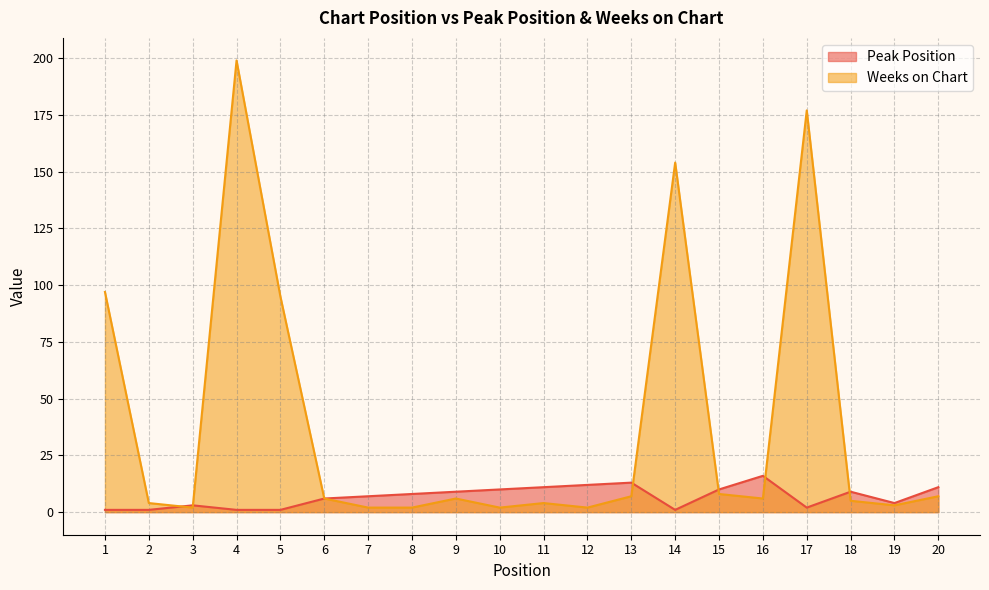

The Peak Position series shows 9 at 18. True or false?

True